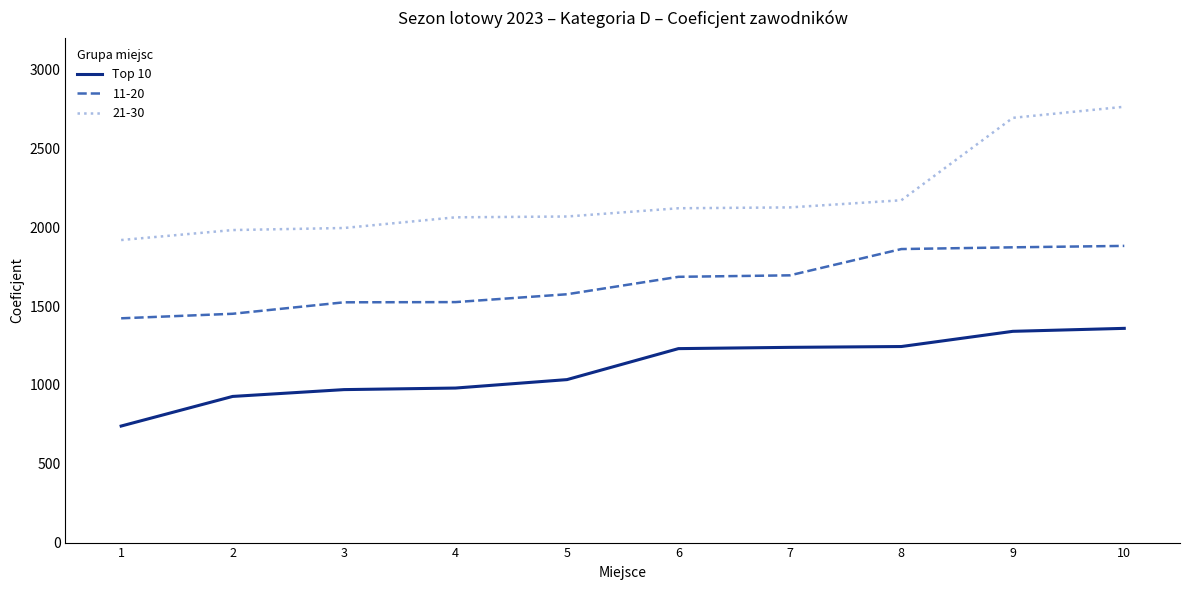

What is the difference between the 11-20 values at 1 and 8?

439.2